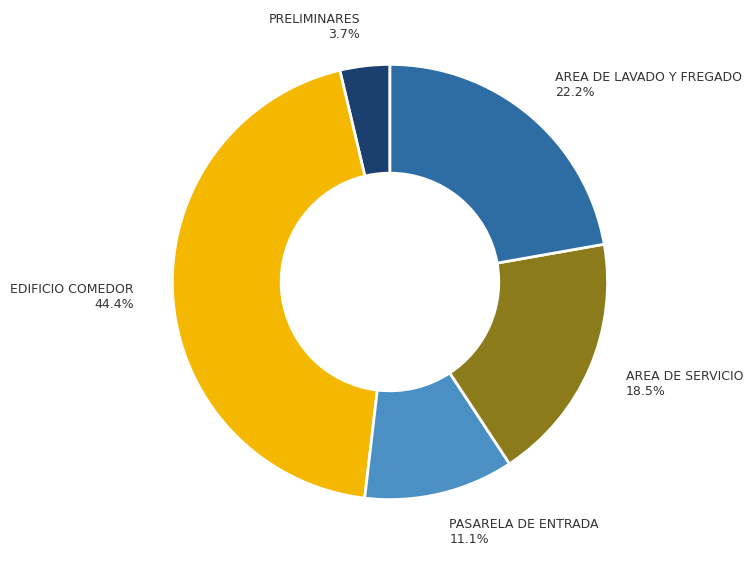

Approximately how many times larger is the value at AREA DE SERVICIO compared to AREA DE LAVADO Y FREGADO?

0.8